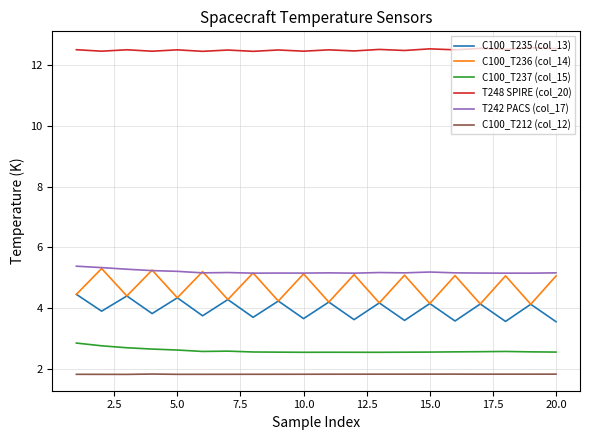

True or false: T242 PACS (col_17) and C100_T235 (col_13) intersect in this chart.

False